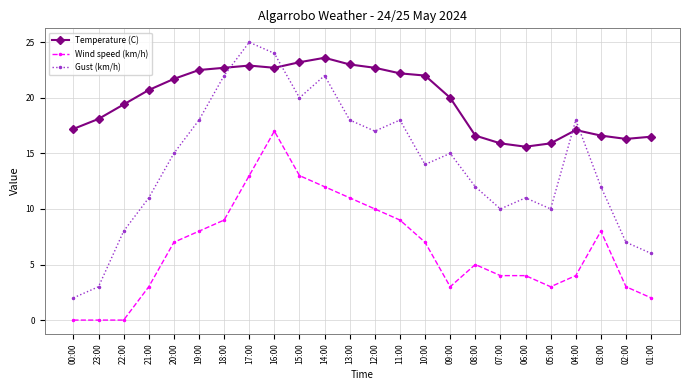

True or false: Wind speed (km/h) and Gust (km/h) intersect in this chart.

False